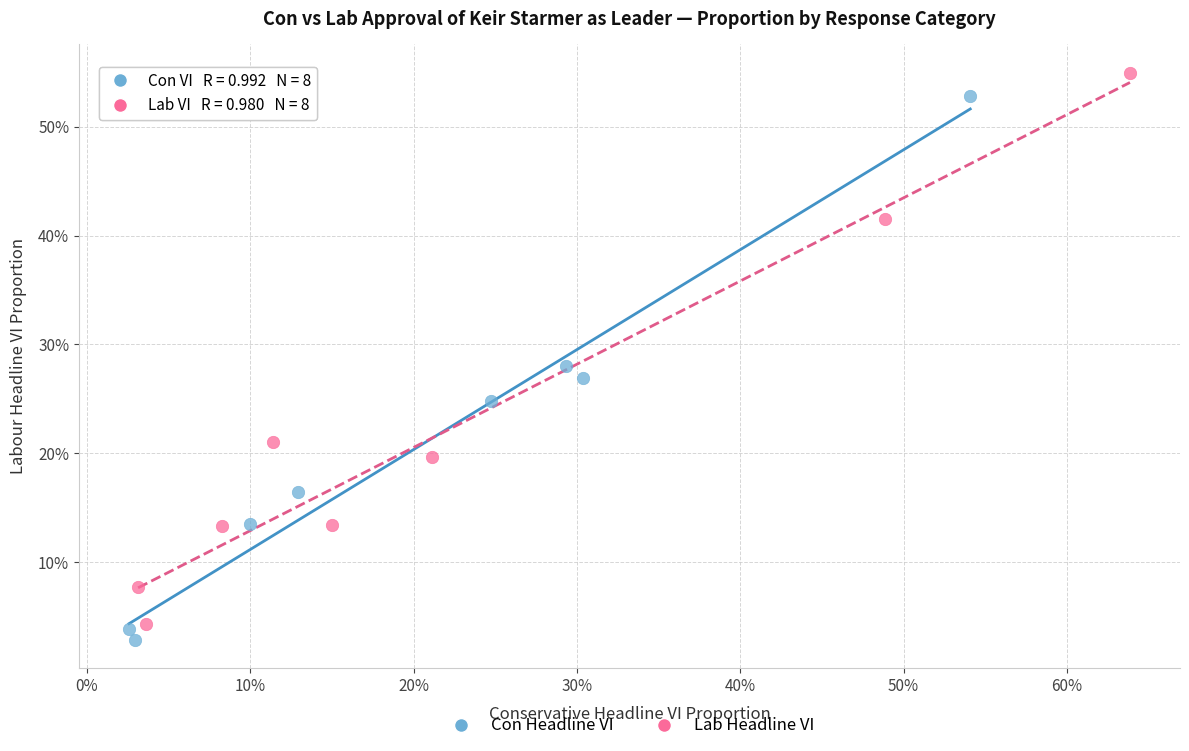

Which series contains the highest Y value?

Lab Headline VI